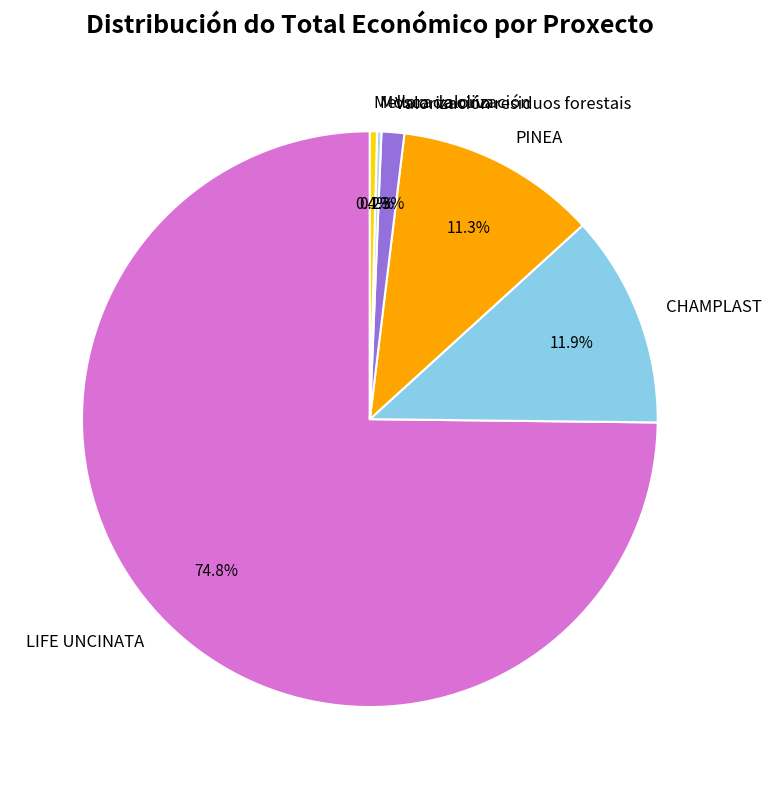

To the nearest percent, what percentage of the pie is LIFE UNCINATA?

75%